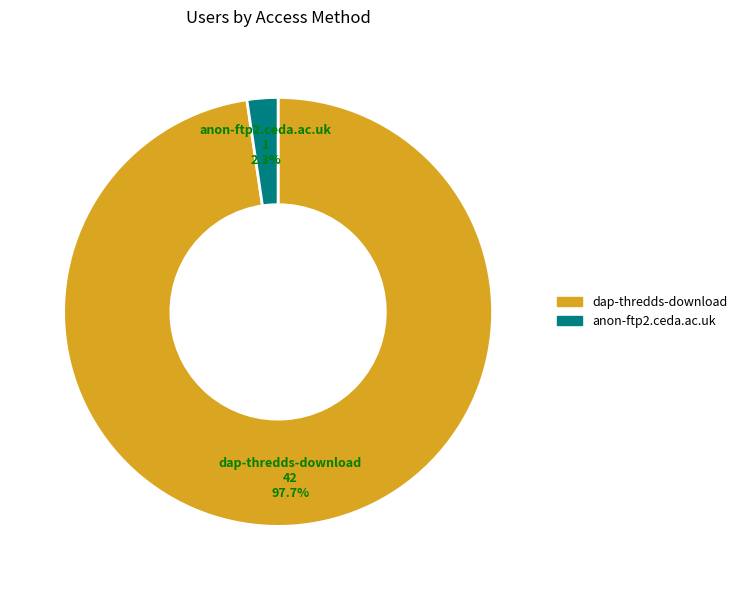

What percentage is the anon-ftp2.ceda.ac.uk slice, to the nearest percent?

2%